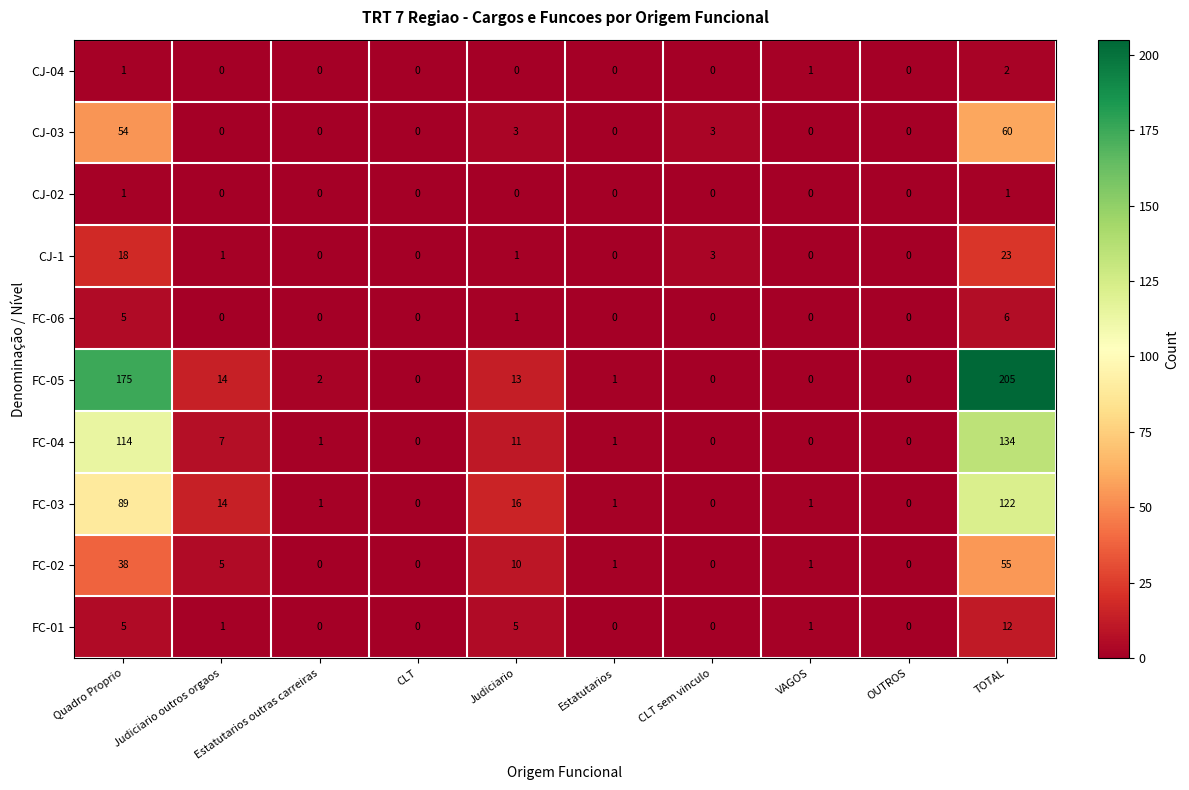

What is the greatest value displayed?

205